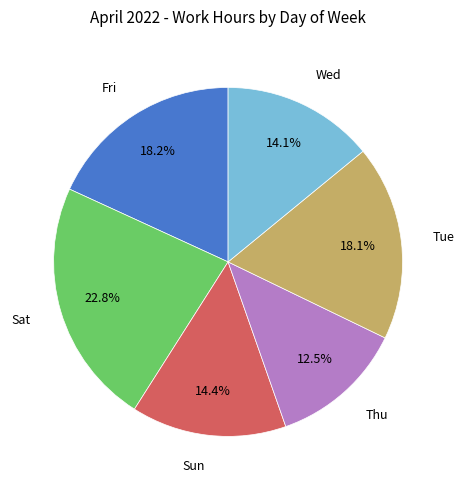

Does any single category account for the majority?

No